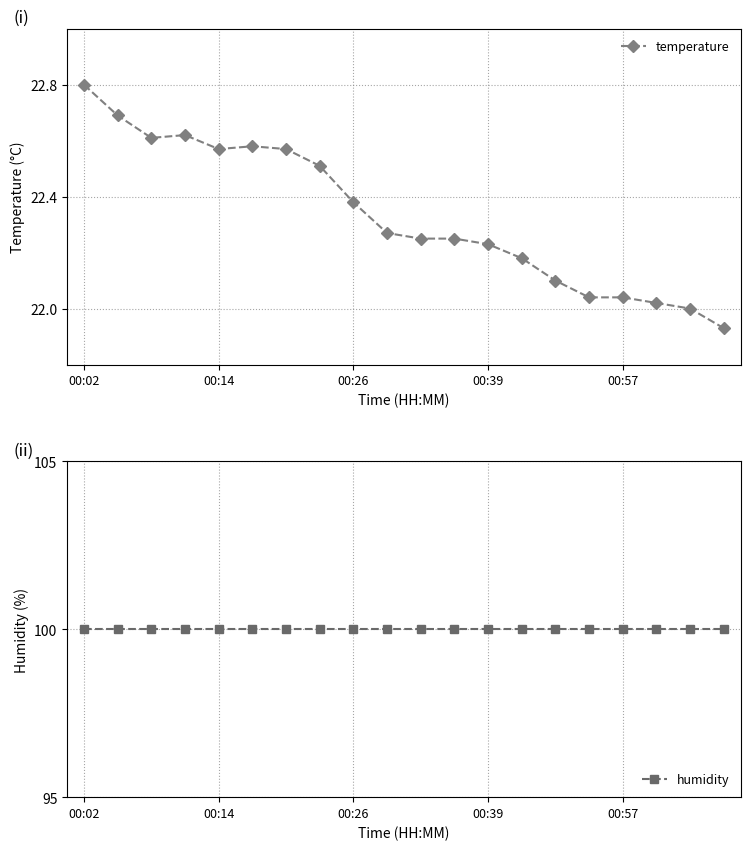

Where is temperature nearest to the value 22?

18